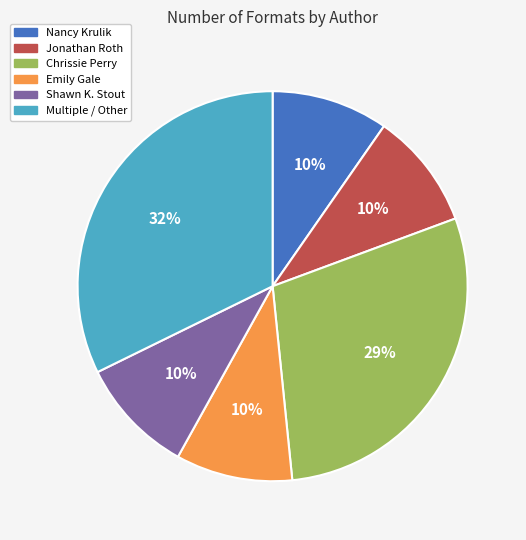

Which slice is the largest?

Multiple / Other